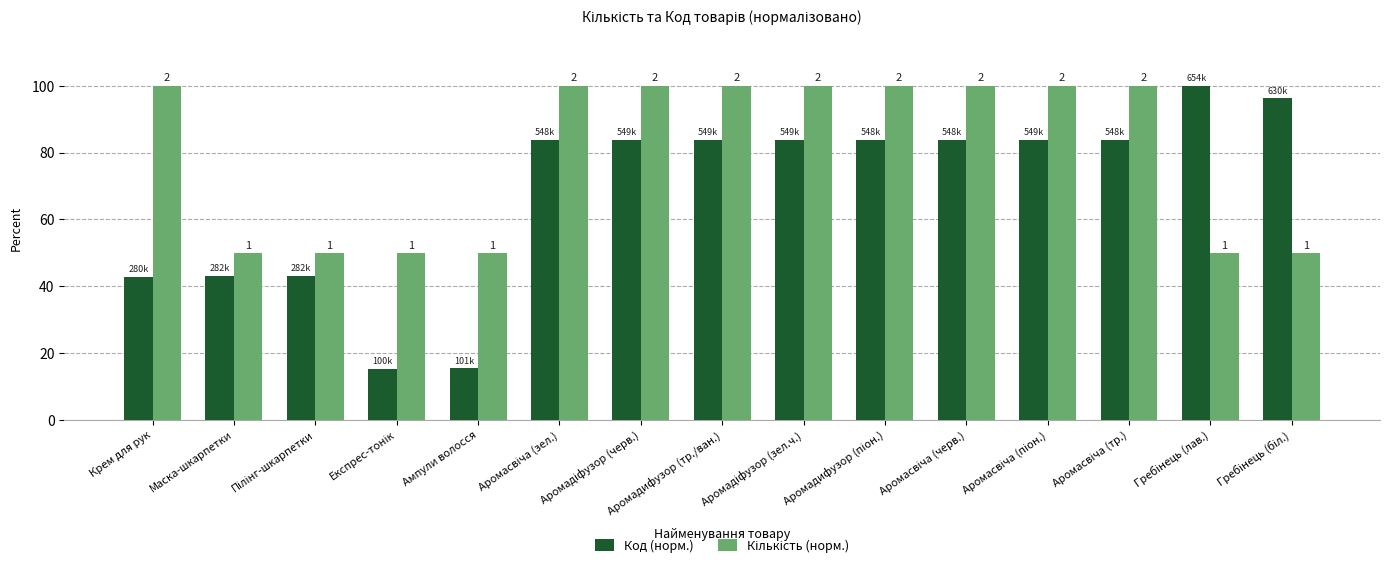

How many Кількість (норм.) values are between 50 and 100?

15